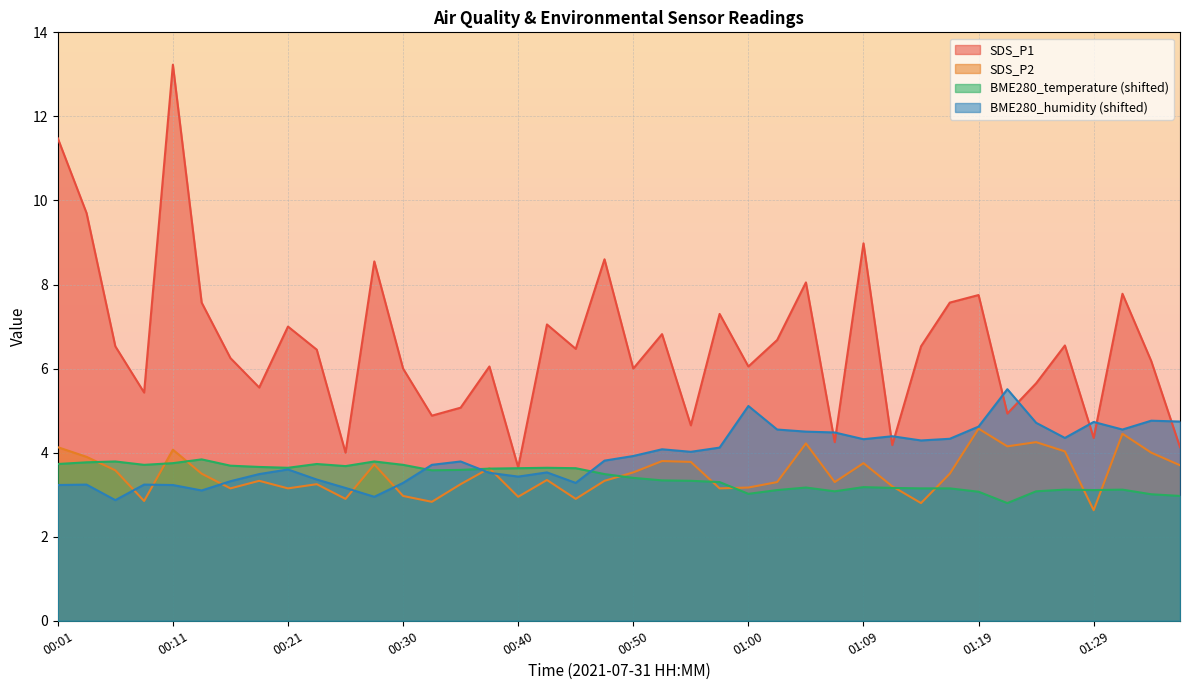

How many data points does each series have?

40